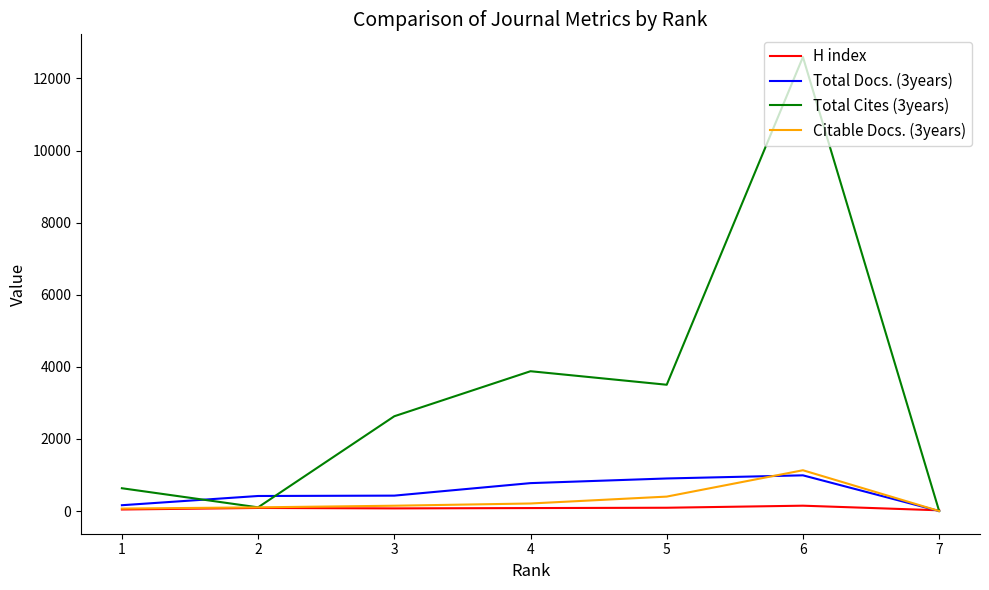

What is the maximum value shown in the chart?

12594